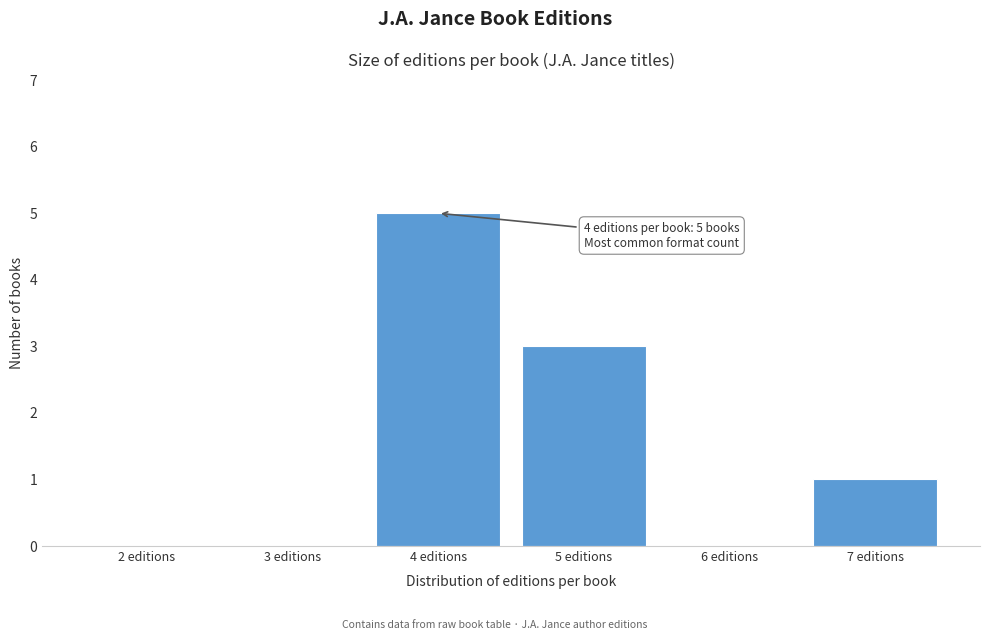

Which range on the x-axis has the tallest bar?

3.5 to 4.5